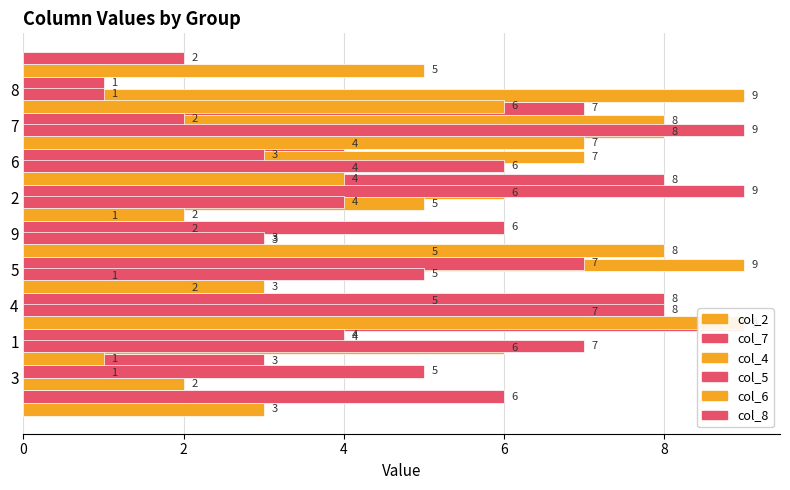

True or false: col_5 has a value of 14 at 4.

False